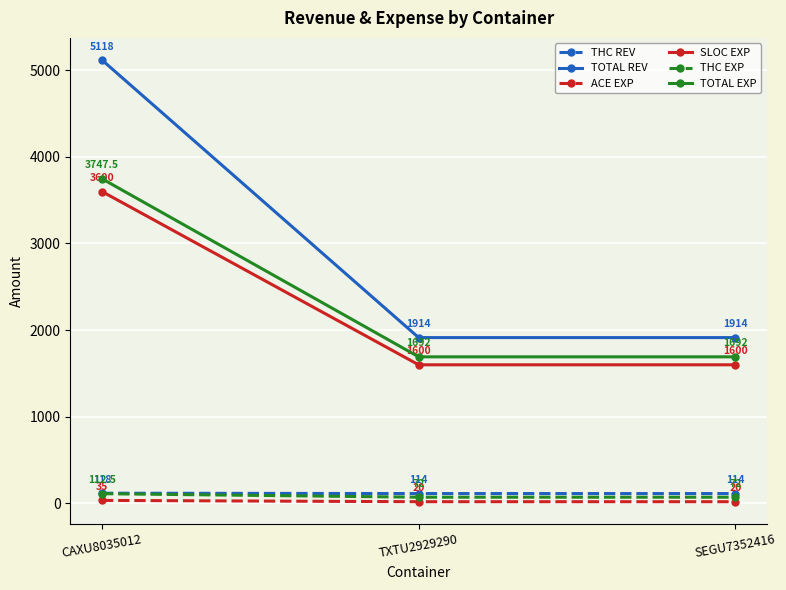

What is the value of the TOTAL REV point at the 2nd from the left?

1914.0